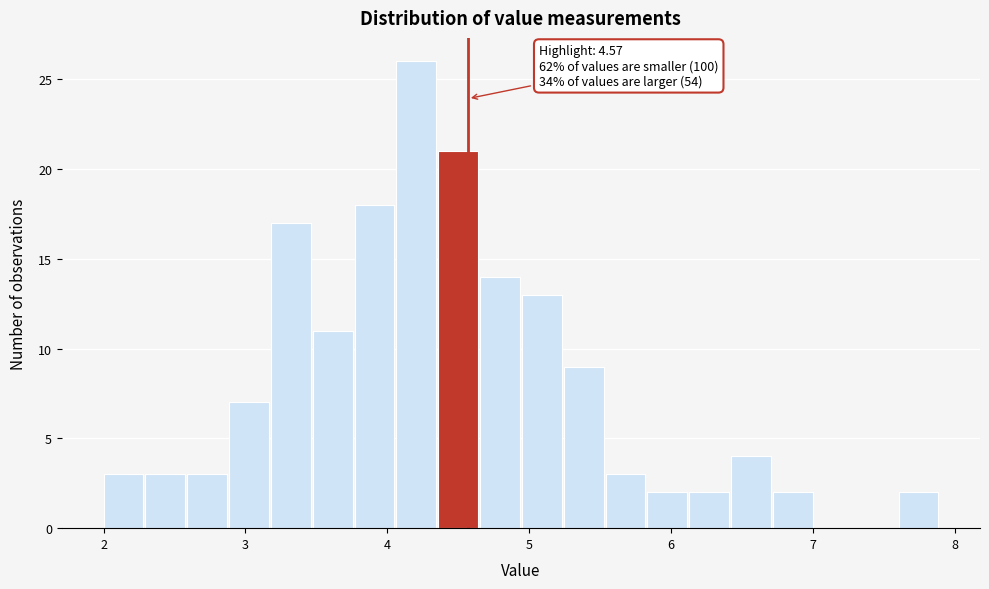

Read against the x-axis, roughly where is the centre of the tallest bar?

4.2